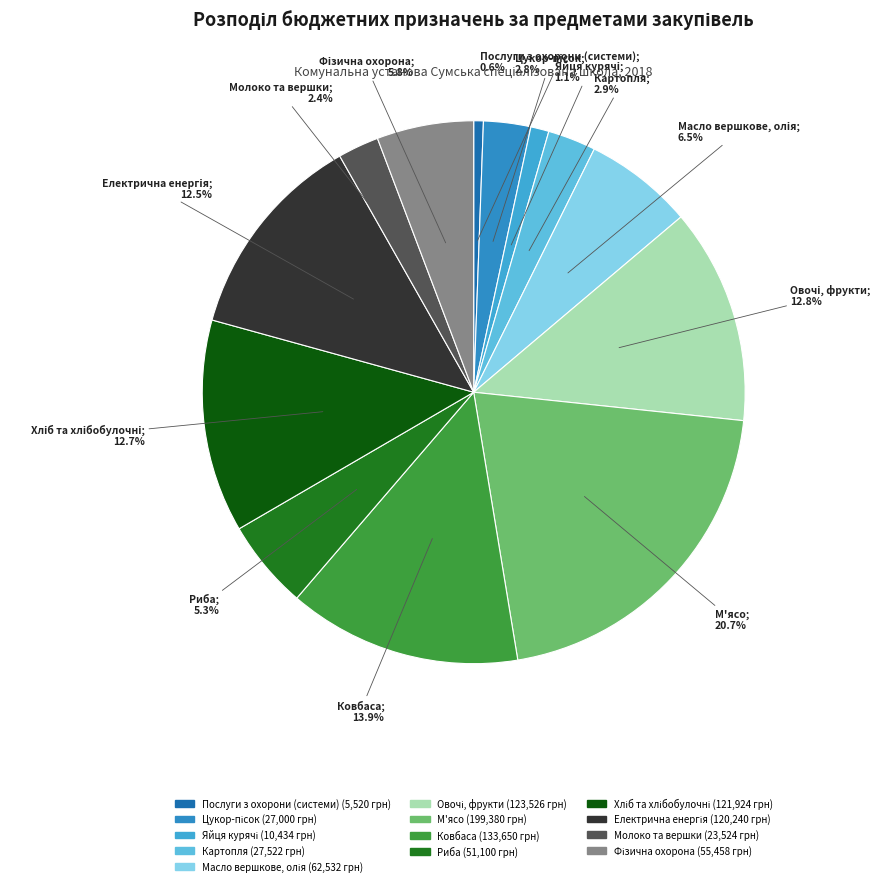

Is there any slice that represents more than half of the pie?

No